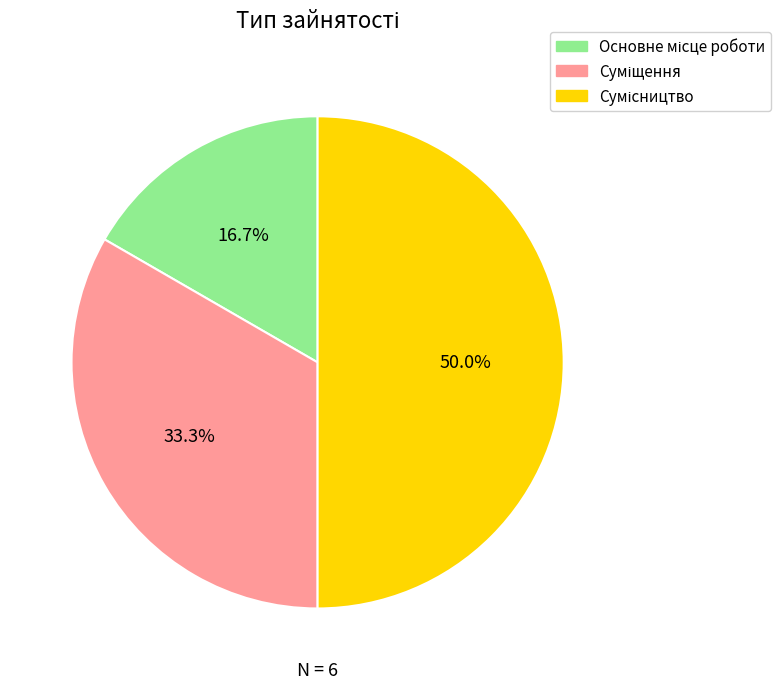

How many segments does this pie chart have?

3